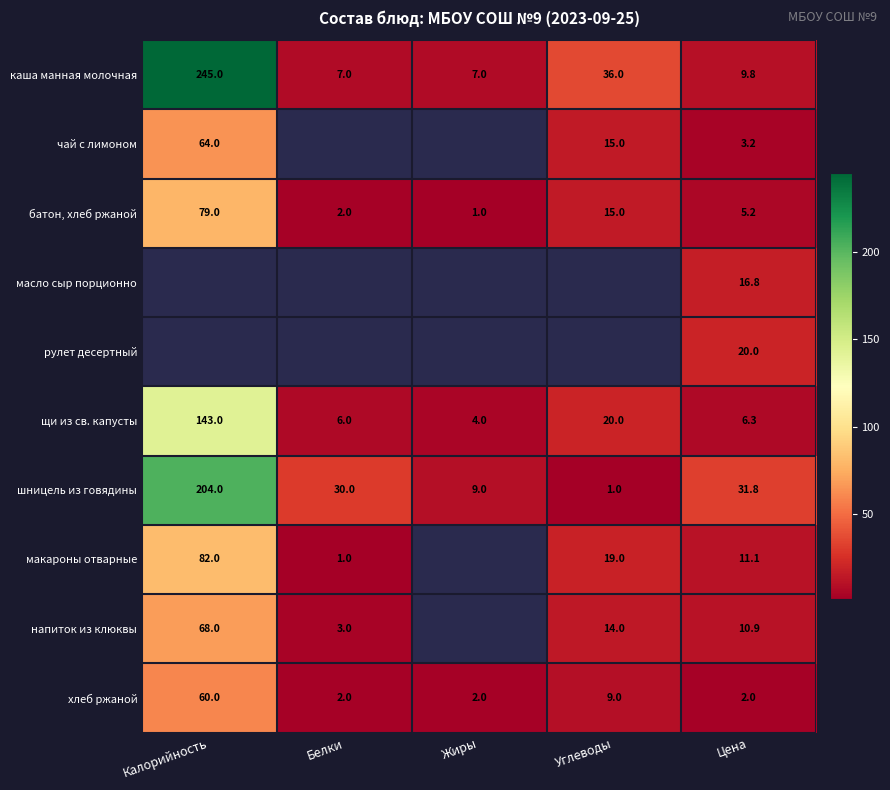

At how many categories does at least one series exceed 136?

1